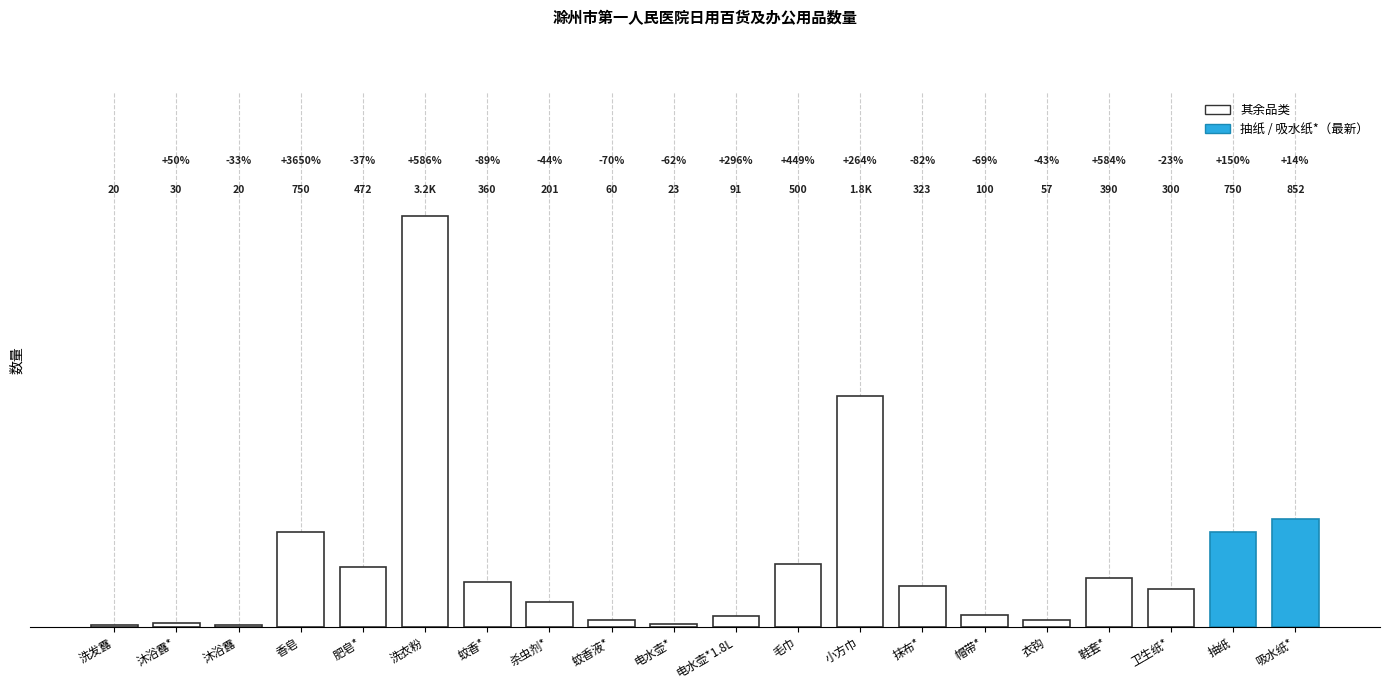

At which label does the data first exceed 323?

香皂